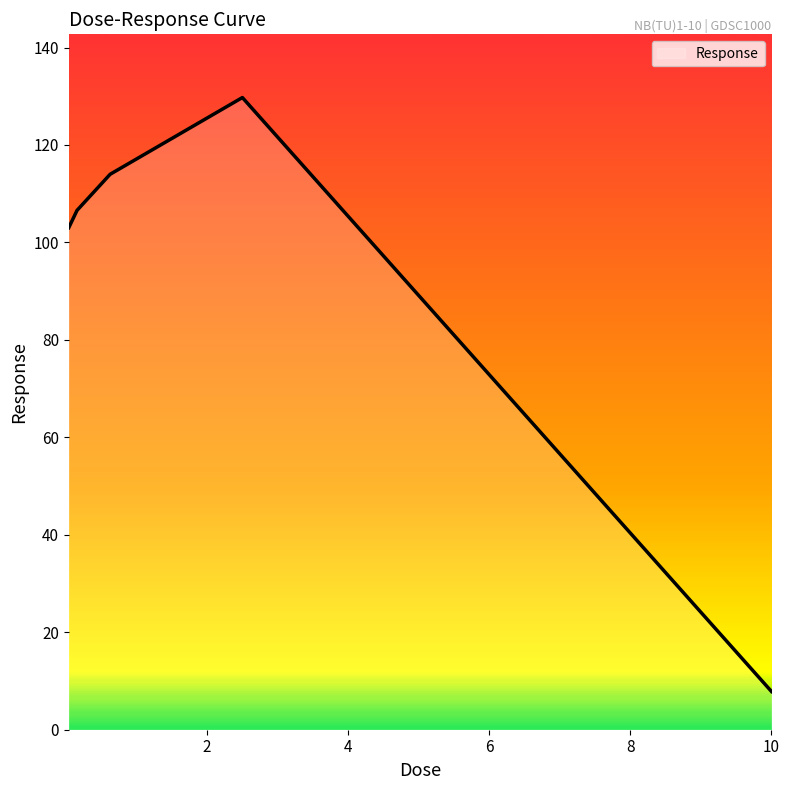

What is the greatest value displayed?

129.7